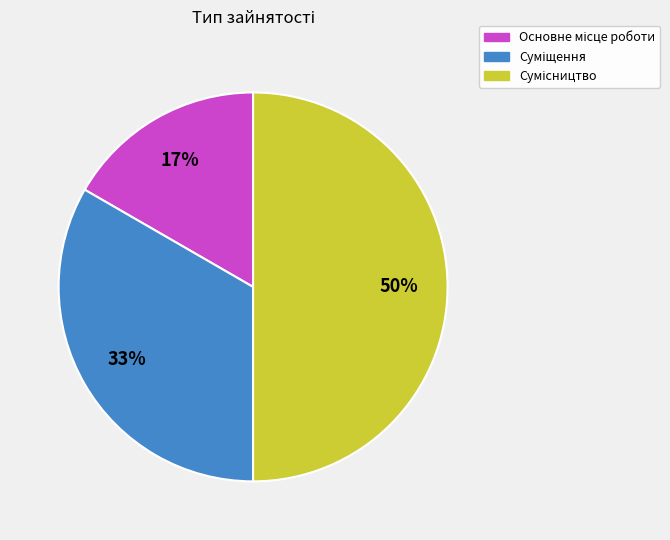

To the nearest percent, what is the difference between the largest and smallest slice percentages?

33%